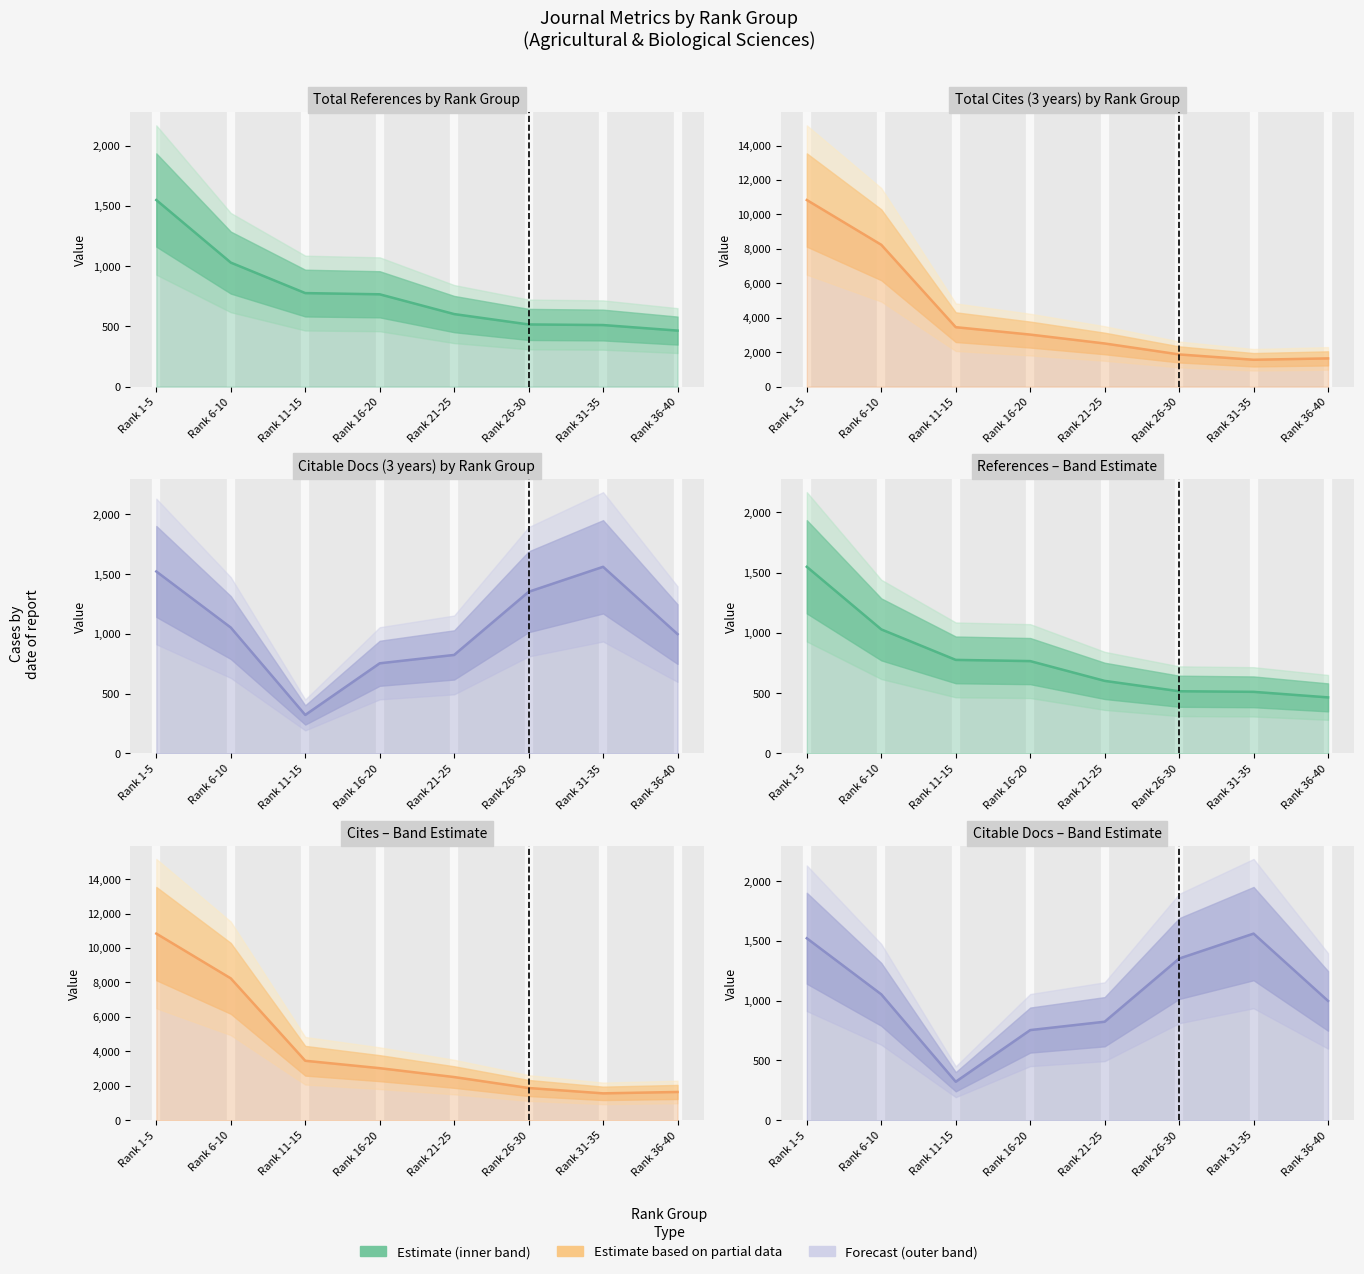

What is the label of the 1st point from the right?

Rank 36-40